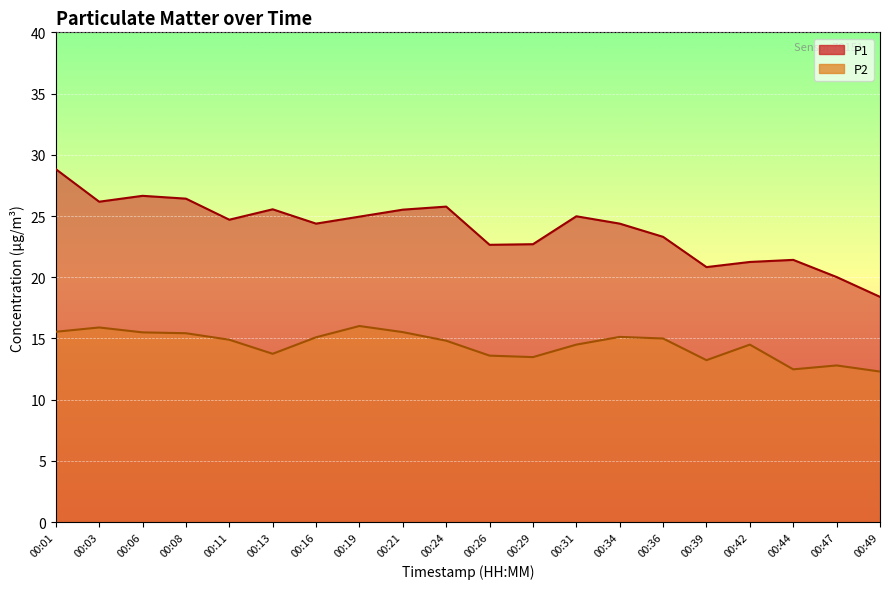

At which label does P2 reach its minimum?

00:49